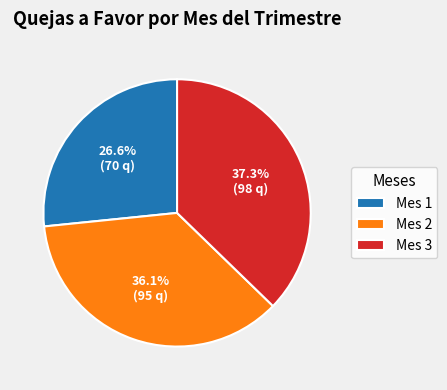

Count the number of slices in the pie.

3